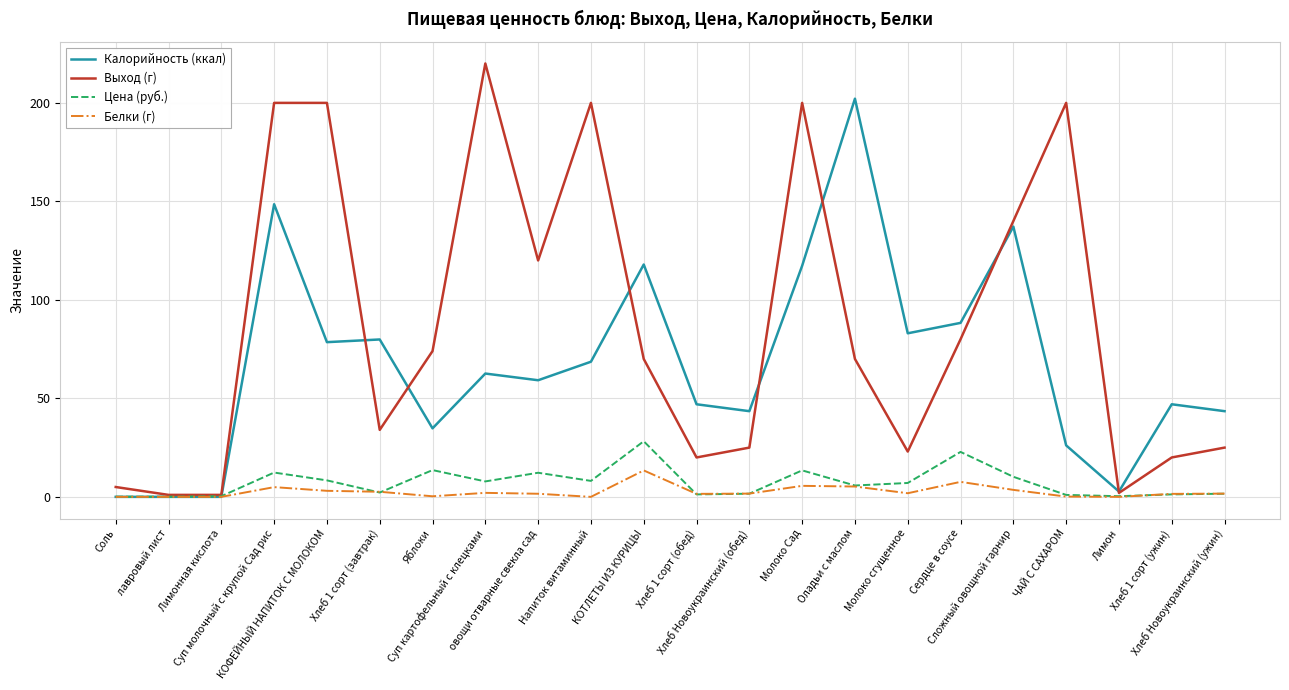

Where is Калорийность (ккал) nearest to the value 101?

Сердце в соусе